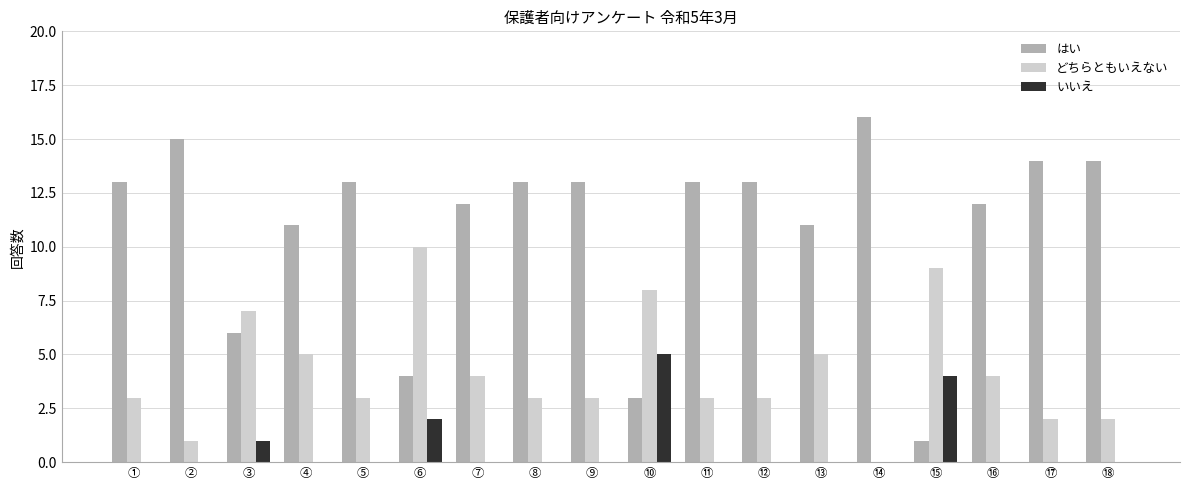

Count the どちらともいえない values in the range 3 to 5.

10